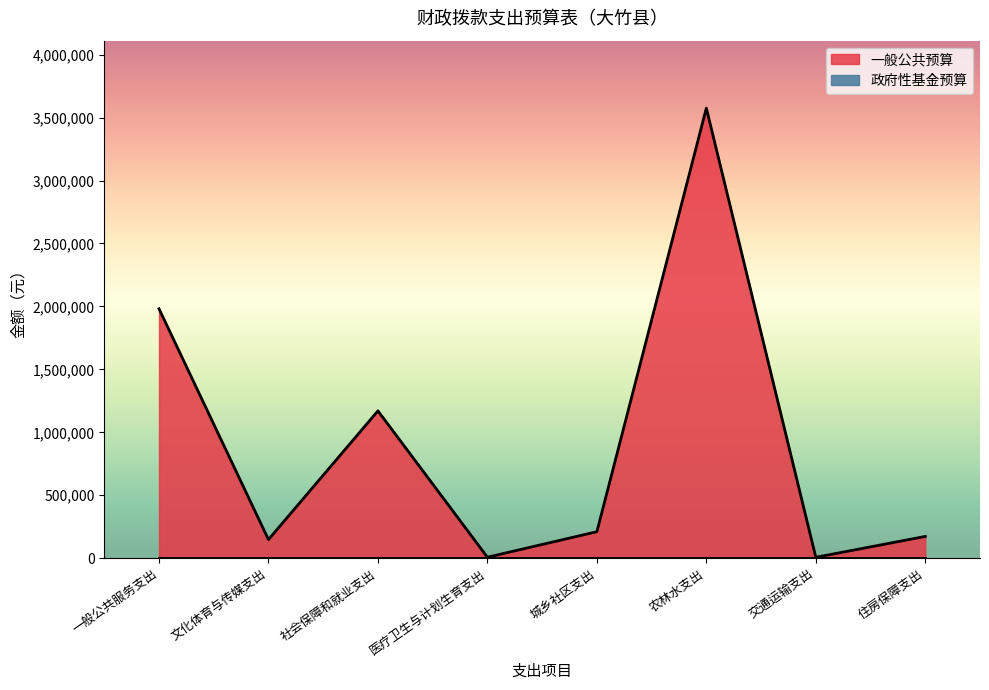

Reading left to right, transcribe all the data shown in this chart.

1981376	147932	1170540	7800	210380	3574933	7200	172989